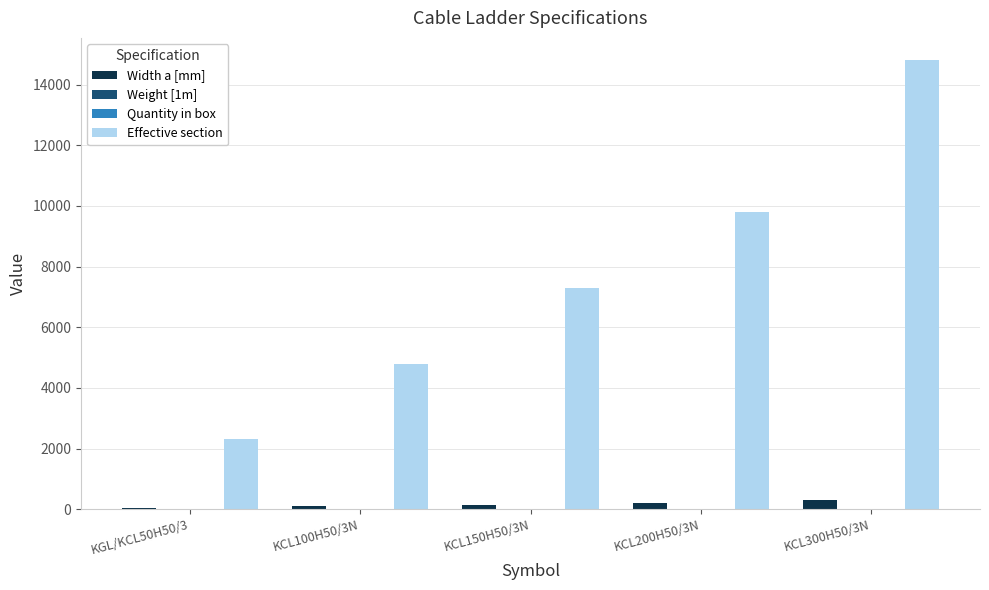

Which series has the largest total across all categories?

Effective section